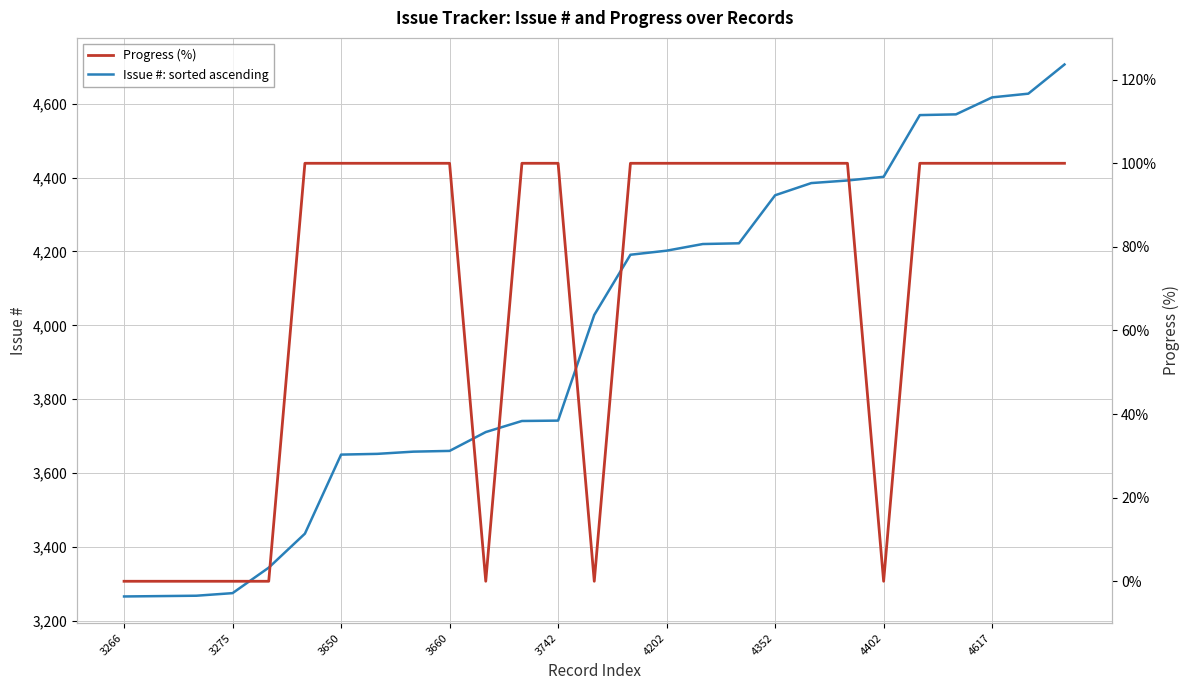

Does the chart have visible grid lines?

Yes